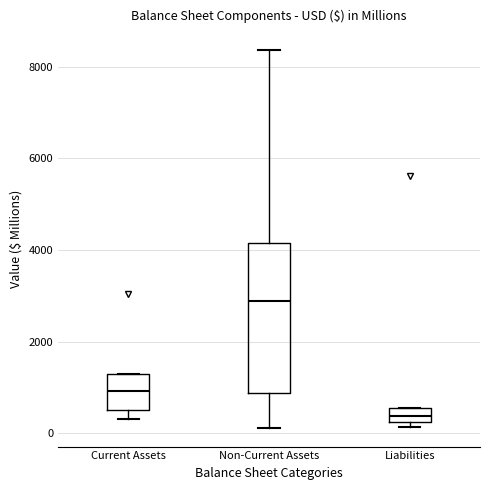

Which box has the lowest median line?

Liabilities